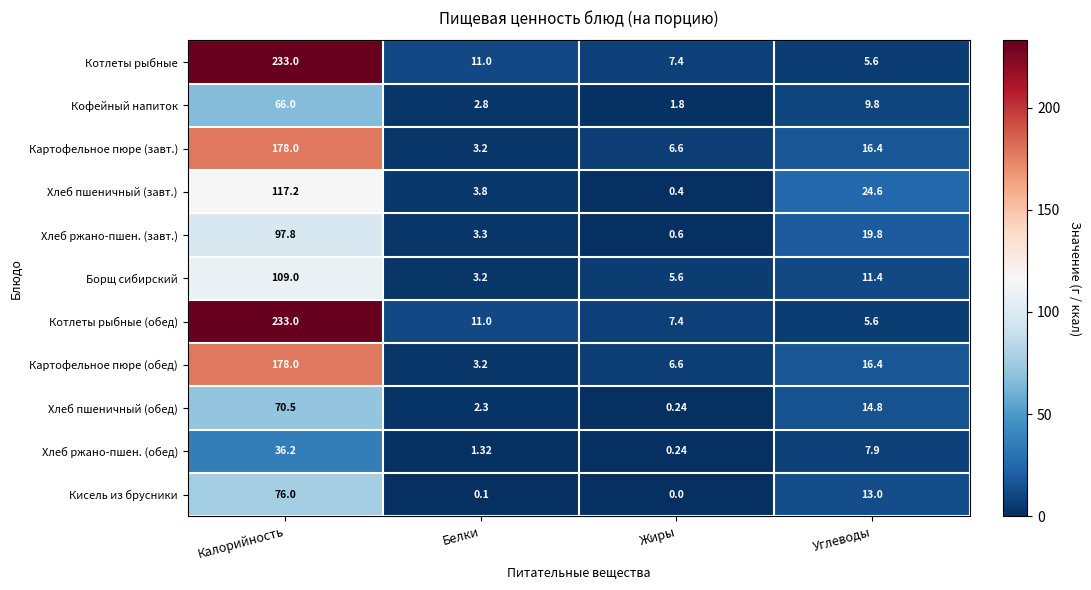

Which category has the highest value in the Котлеты рыбные series?

Калорийность